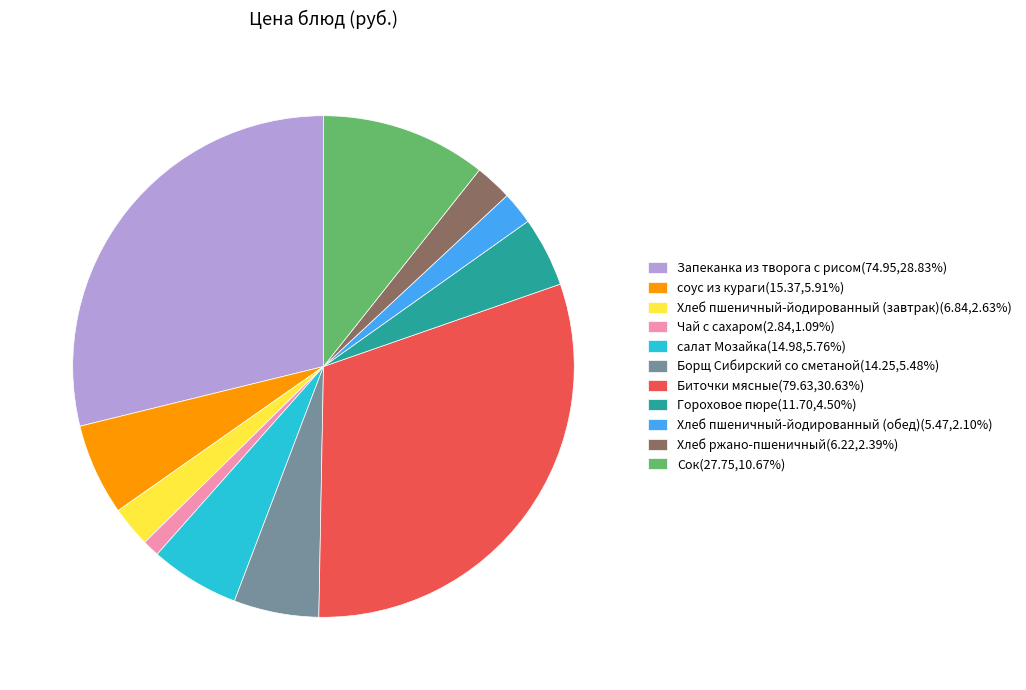

Is the sum of Хлеб пшеничный-йодированный (обед)(5.47,2.10%) and соус из кураги(15.37,5.91%) greater than half?

No